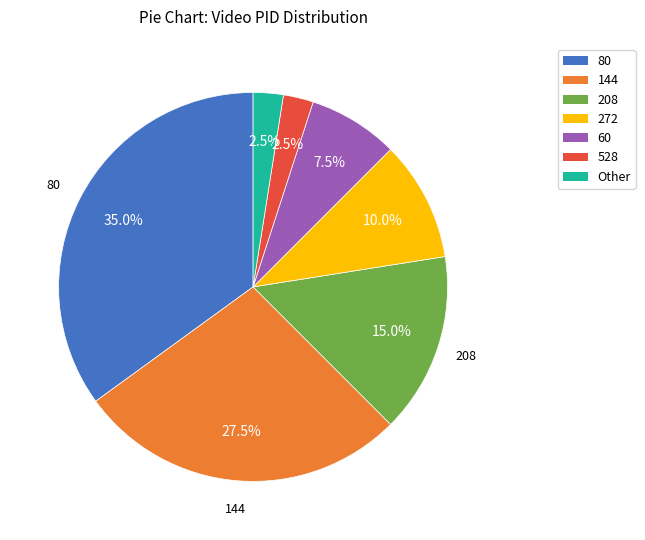

Does any single category account for the majority?

No